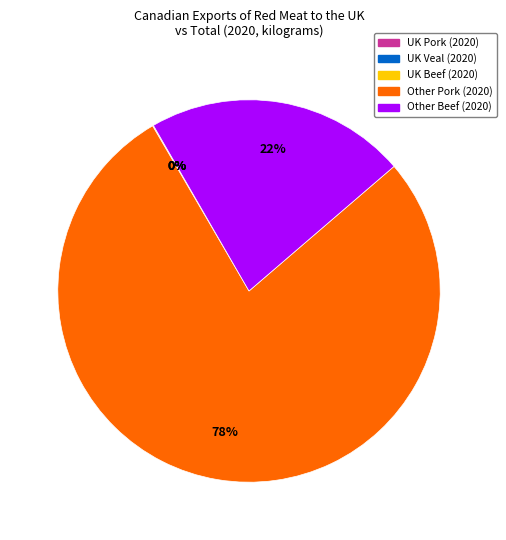

Which category accounts for the majority?

Other Pork (2020)